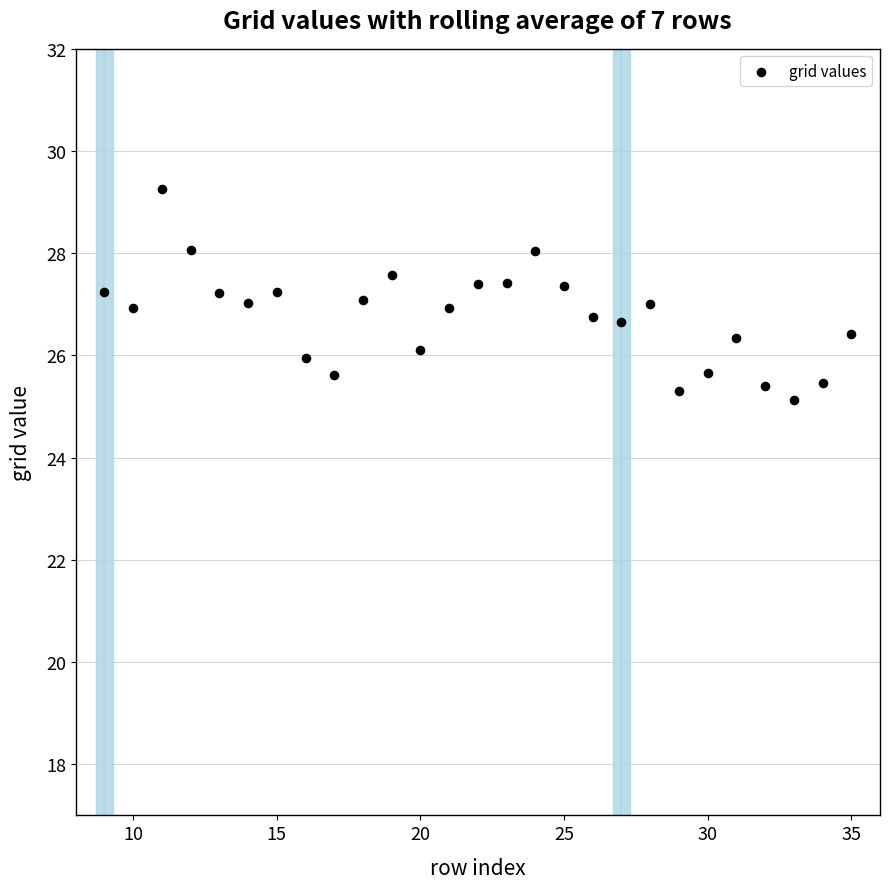

What is the range of Y values (max minus min)?

4.1